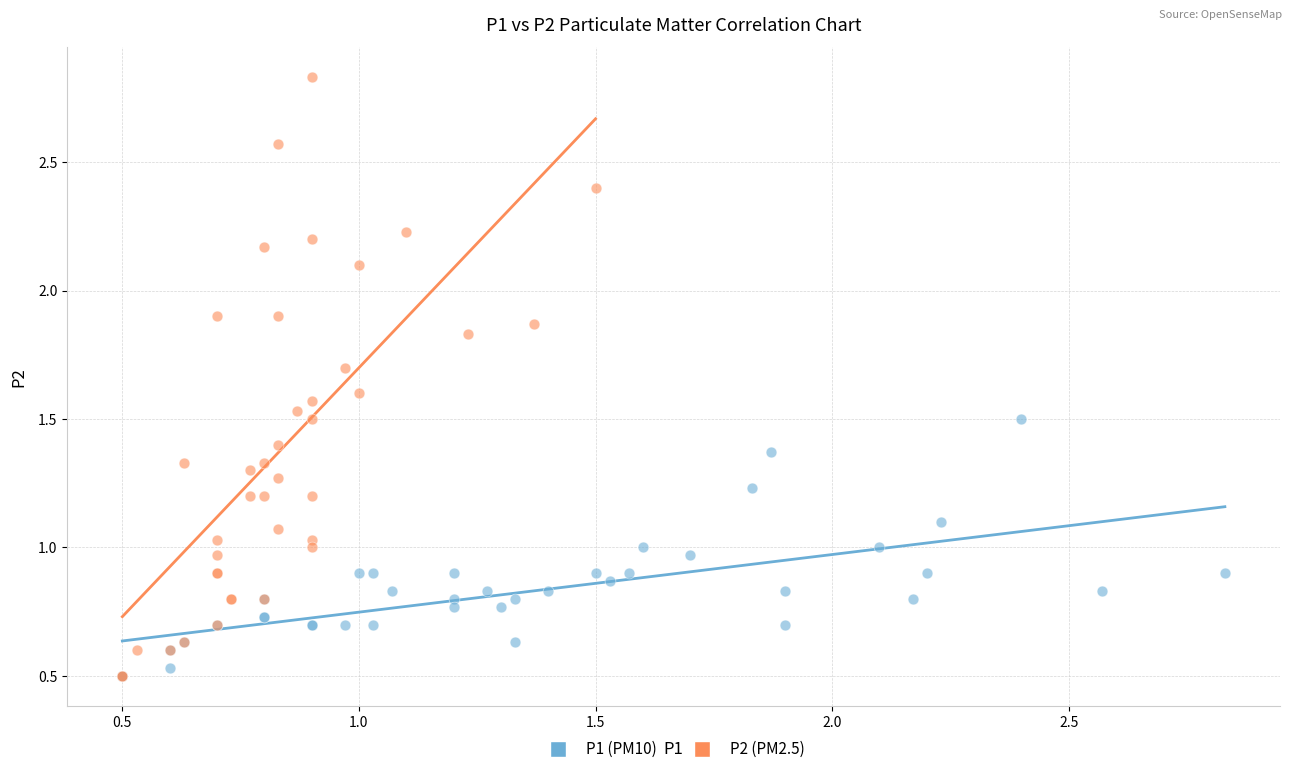

Which series has the widest spread of Y values?

P2 (PM2.5)